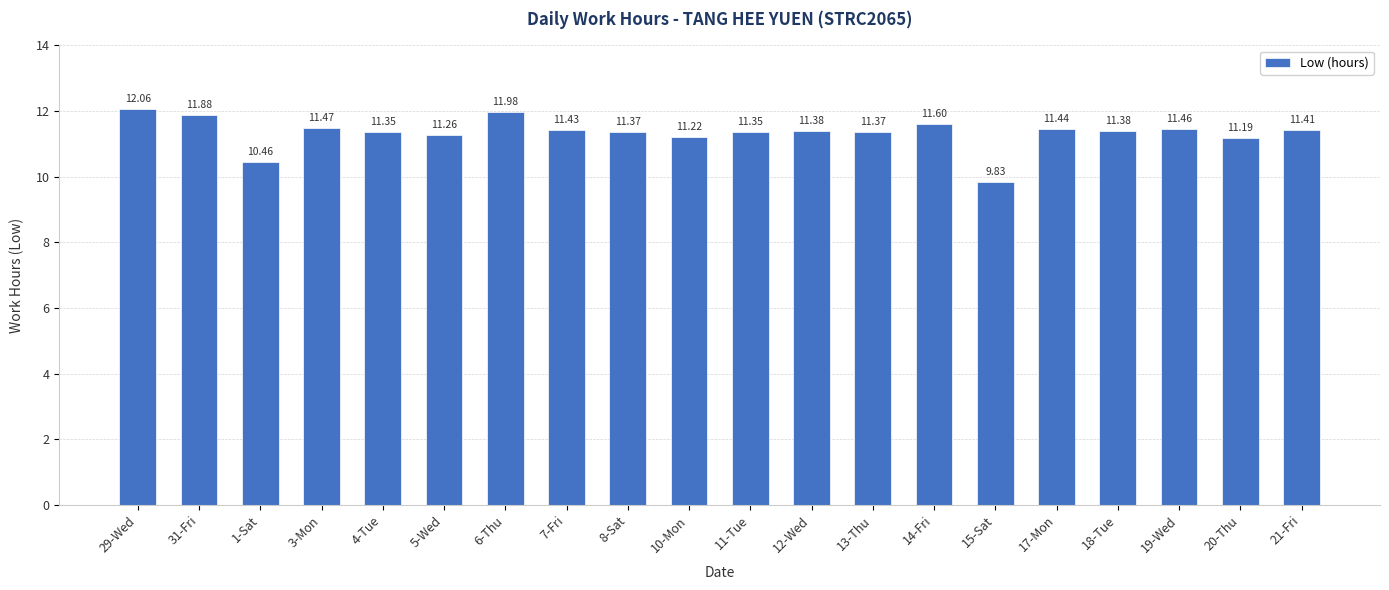

At which label does the data first exceed 11?

29-Wed